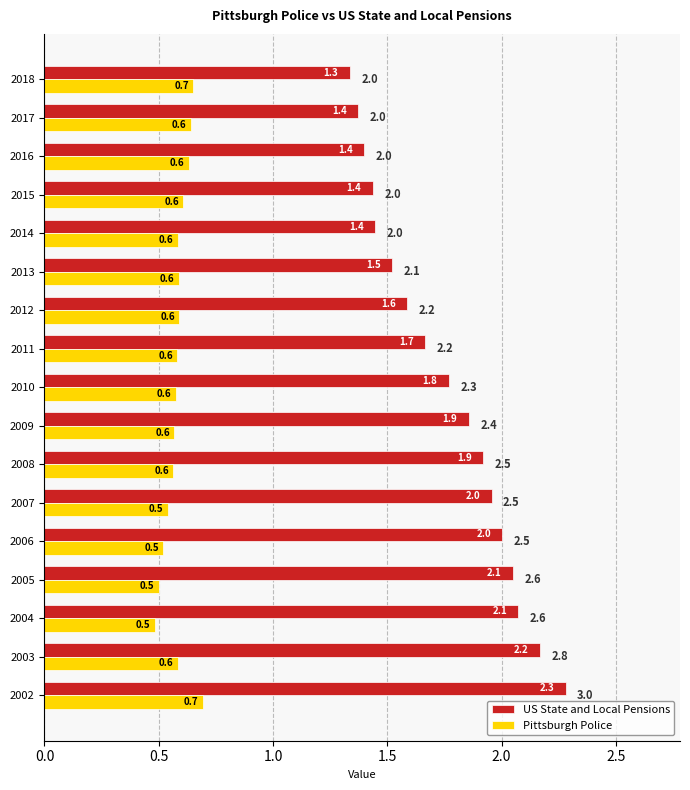

Is it true that US State and Local Pensions equals 3.1 at 2004?

False